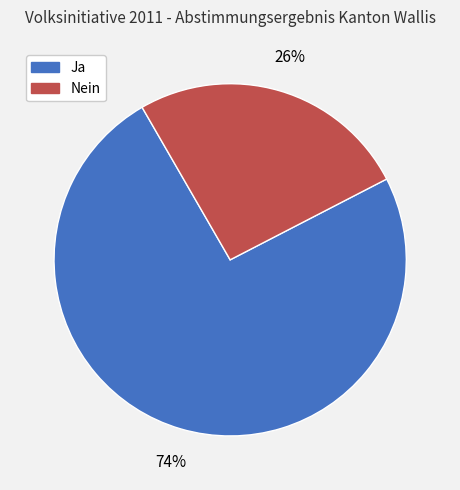

Rank the categories by value from highest to lowest.

Ja, Nein